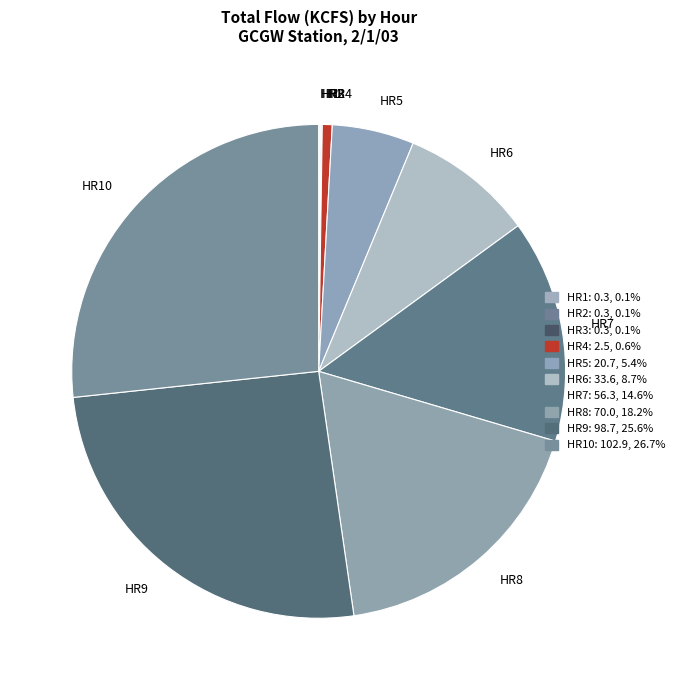

Is there a majority slice in this chart?

No